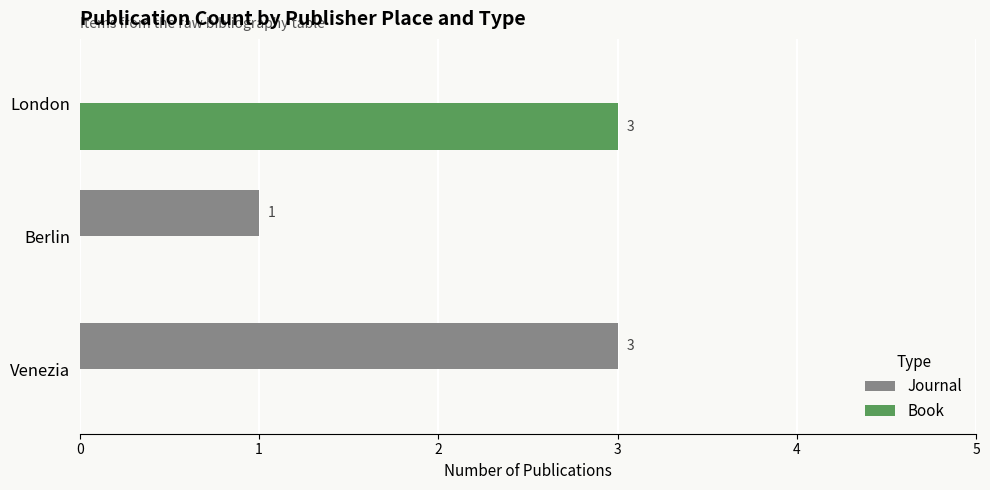

Is the value of Book at London greater than the value of Journal at London?

Yes